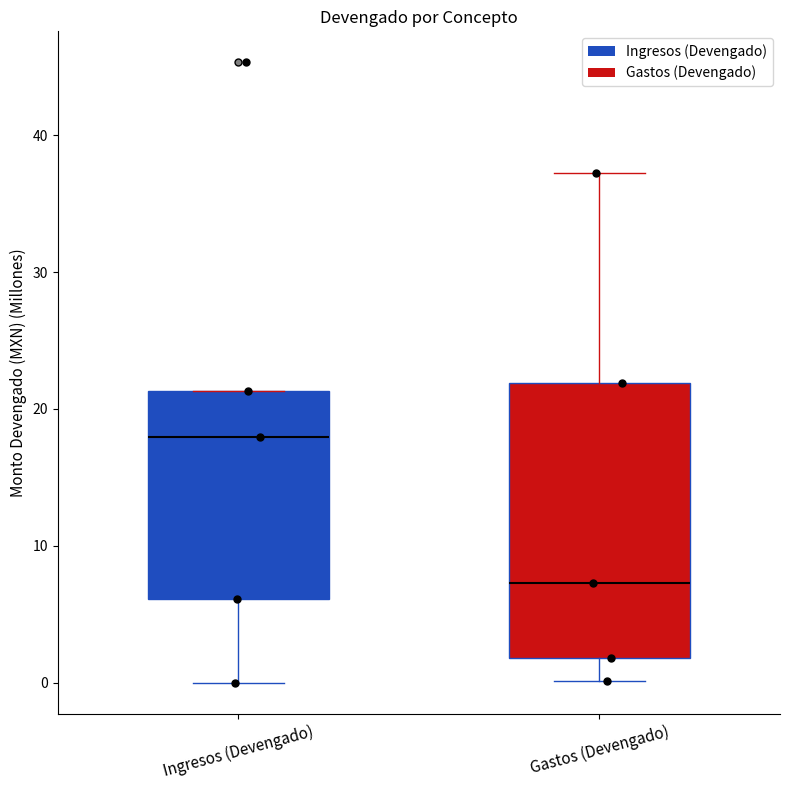

Which box's median line is the lowest?

Gastos (Devengado)